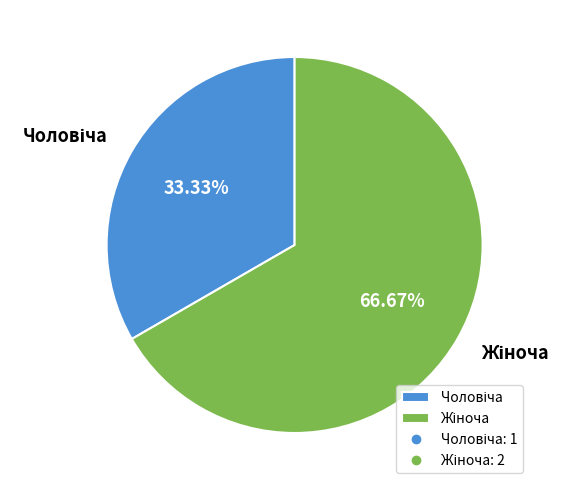

Is there any slice that represents more than half of the pie?

Yes